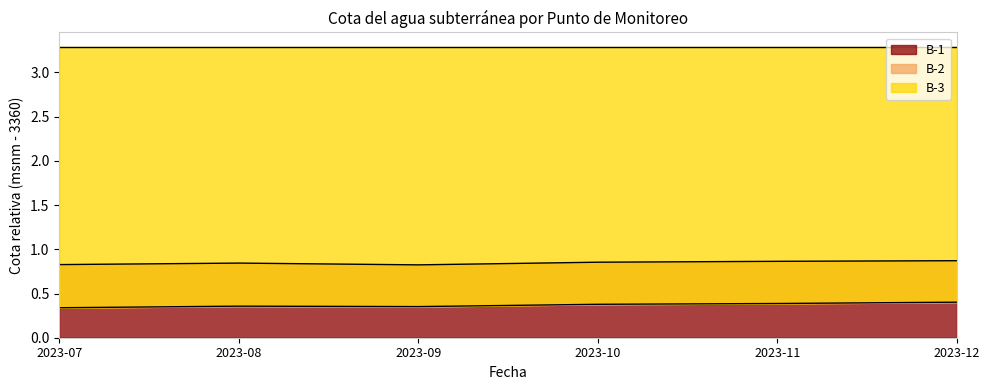

Where is the first local maximum for B-1?

2023-08